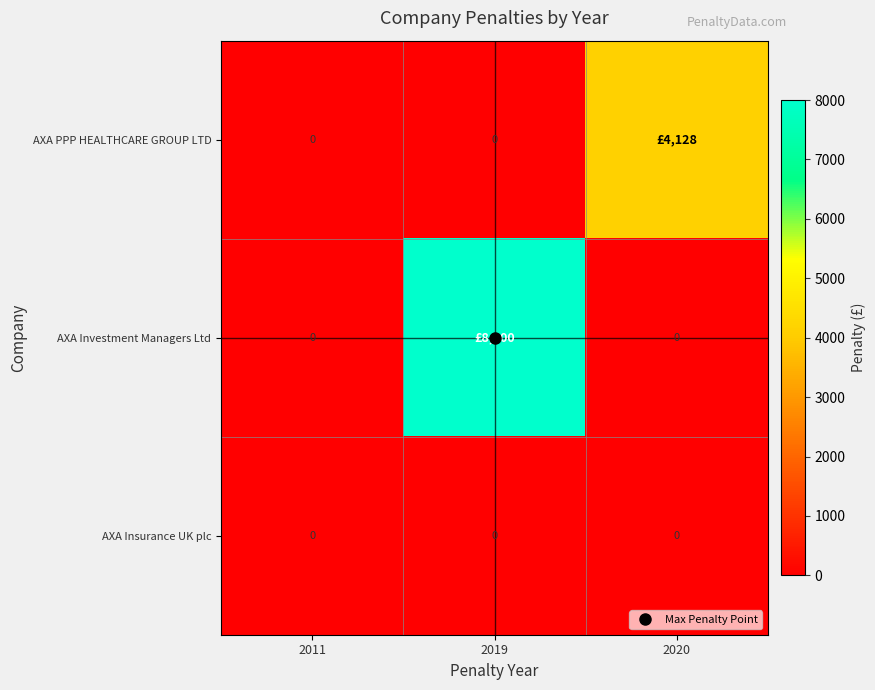

How many AXA PPP HEALTHCARE GROUP LTD values are between 0 and 4128?

3